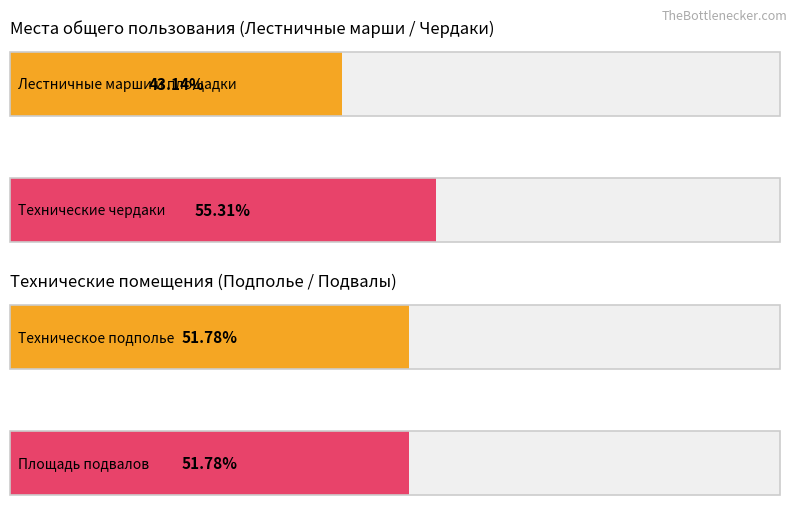

Does the chart contain stacked bars?

No